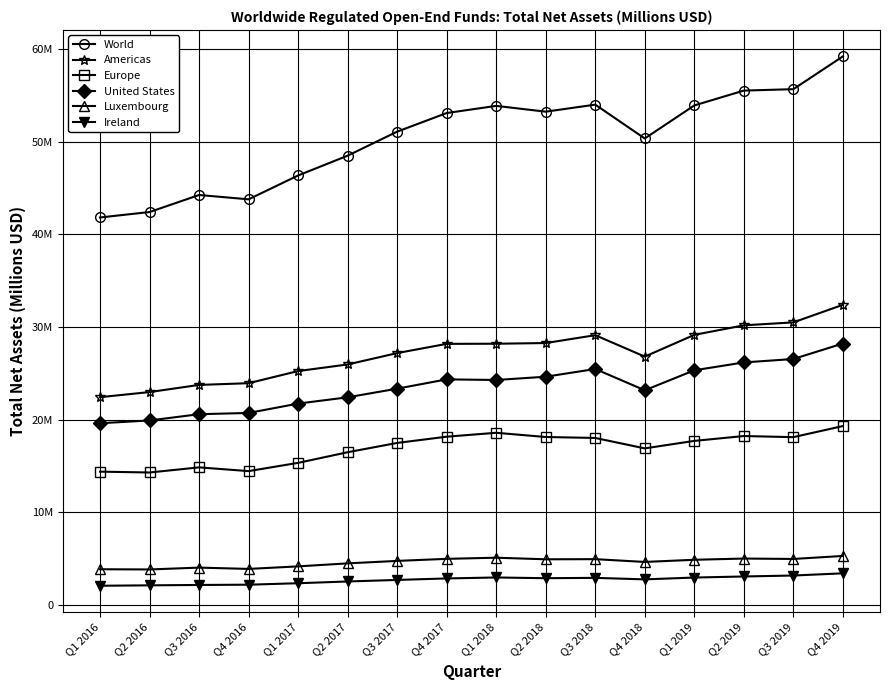

What are all the series names shown in the legend?

World, Americas, Europe, United States, Luxembourg, Ireland